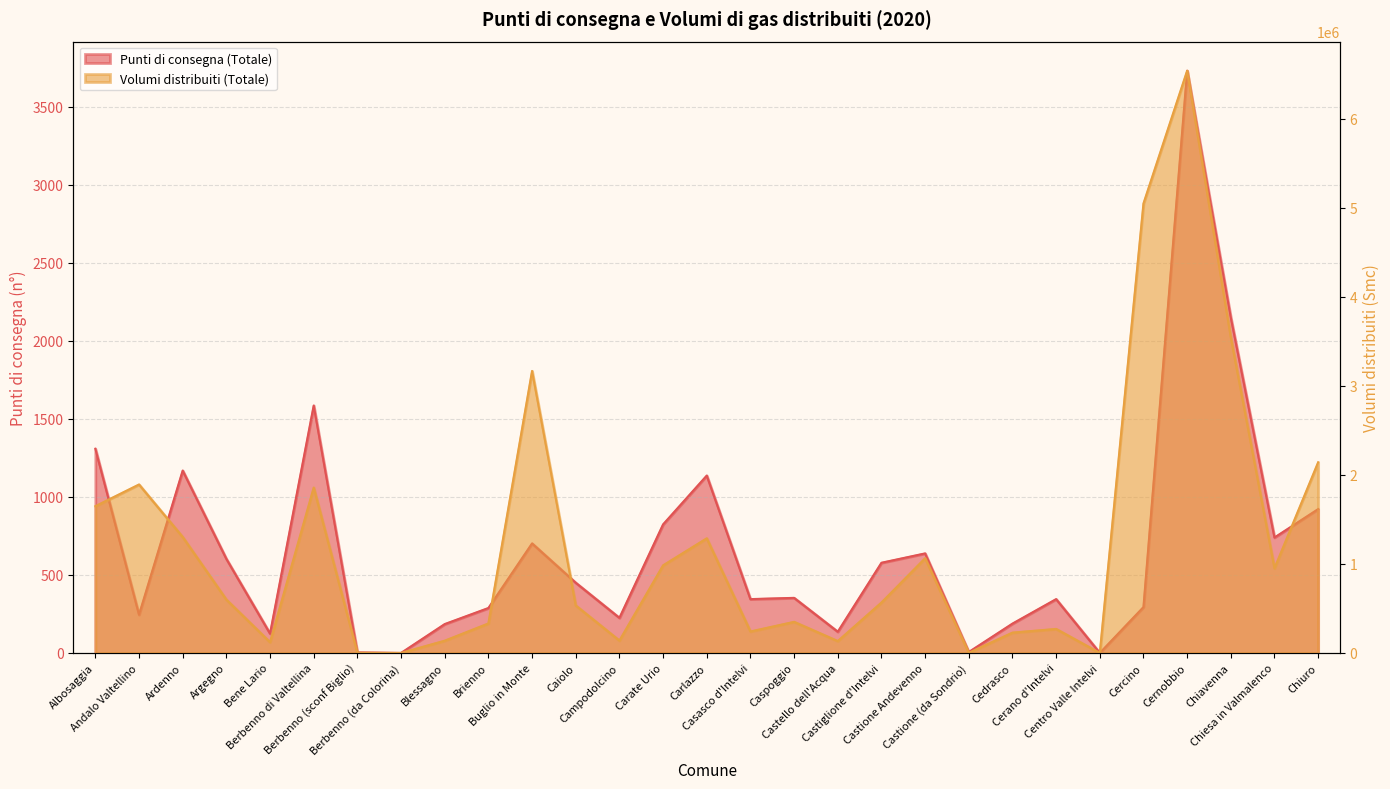

At which label is Punti di consegna (Totale) closest to 1866?

Berbenno di Valtellina